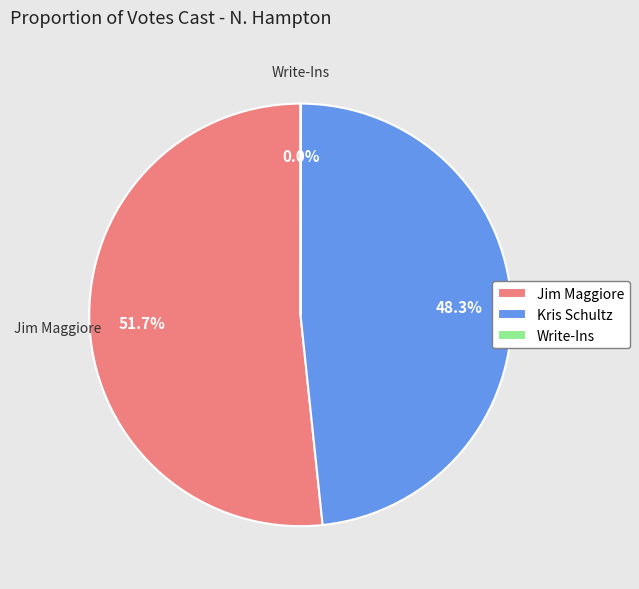

What portion of the pie excludes Jim Maggiore?

48.3%